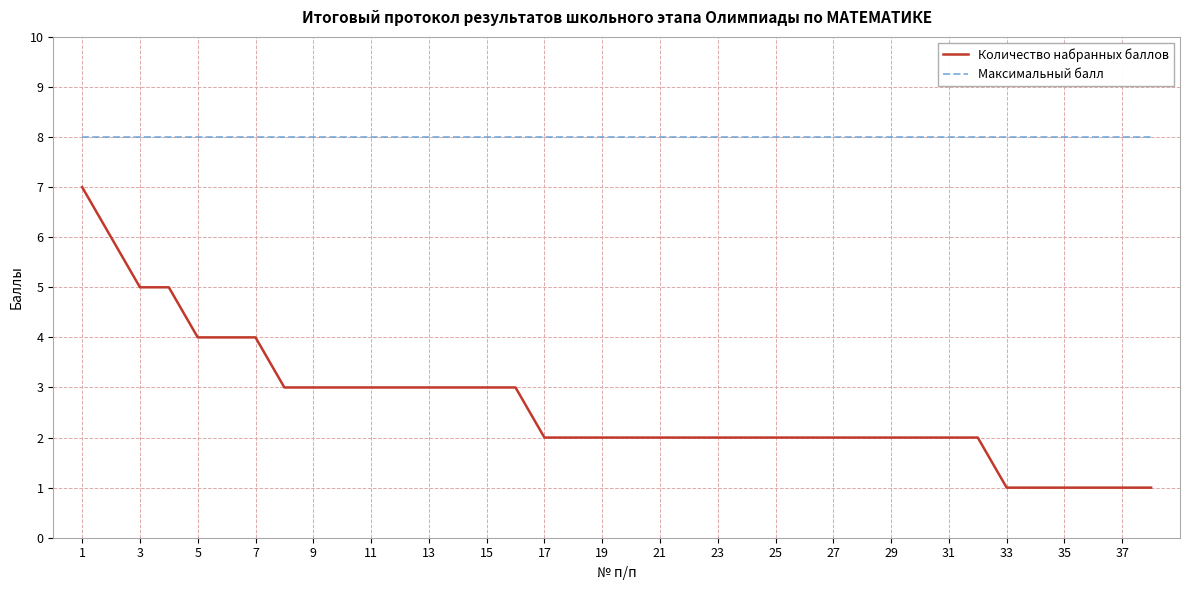

Which series has the largest total across all categories?

Максимальный балл